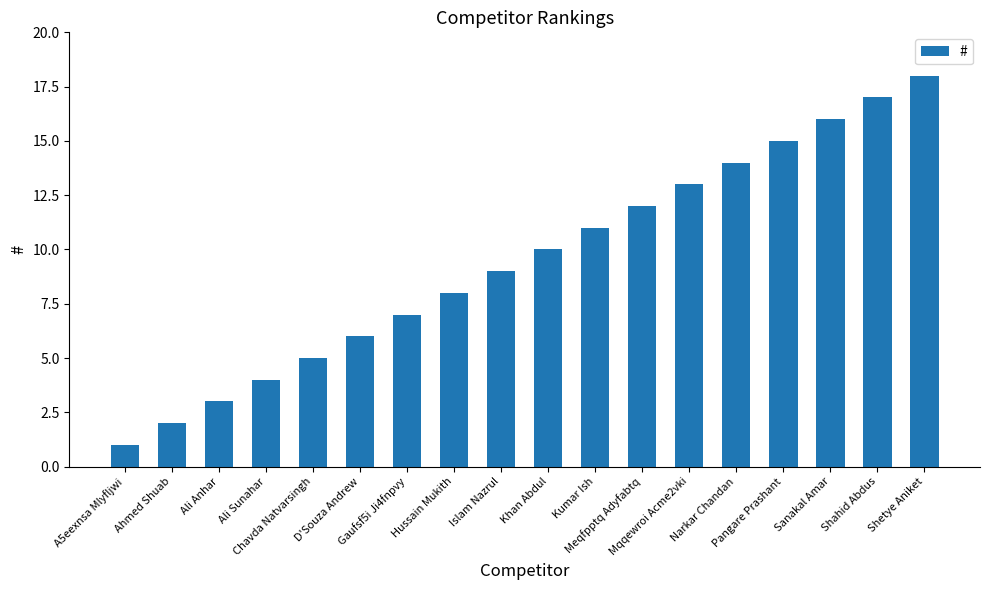

What is the difference between the second highest and second lowest values?

15